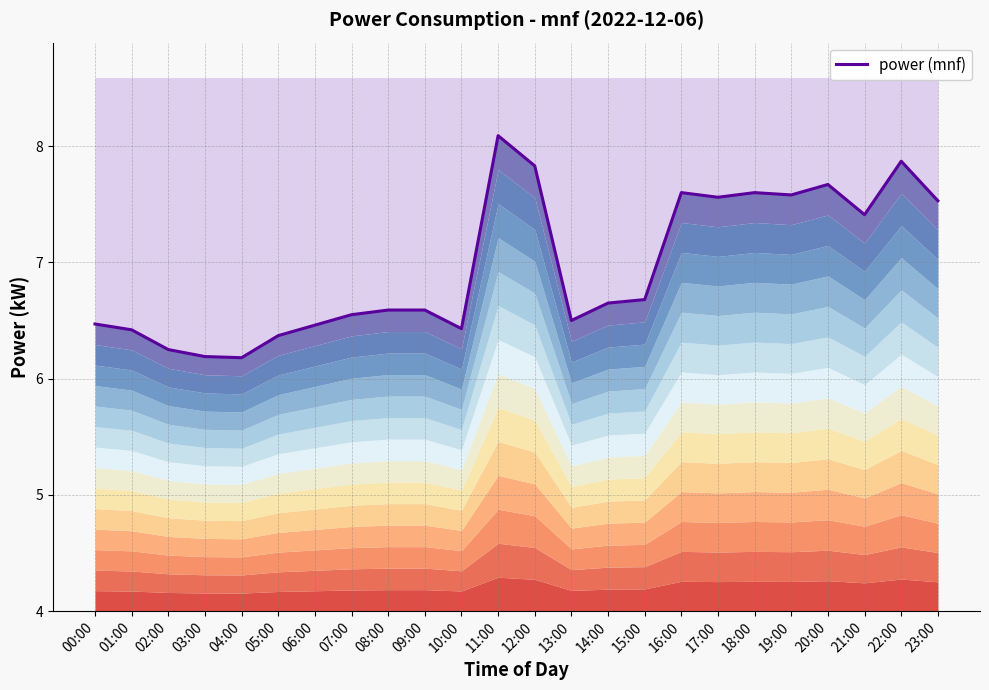

Reading left to right, transcribe all the data shown in this chart.

6.5	6.4	6.2	6.2	6.2	6.4	6.5	6.5	6.6	6.6	6.4	8.1	7.8	6.5	6.7	6.7	7.6	7.6	7.6	7.6	7.7	7.4	7.9	7.5